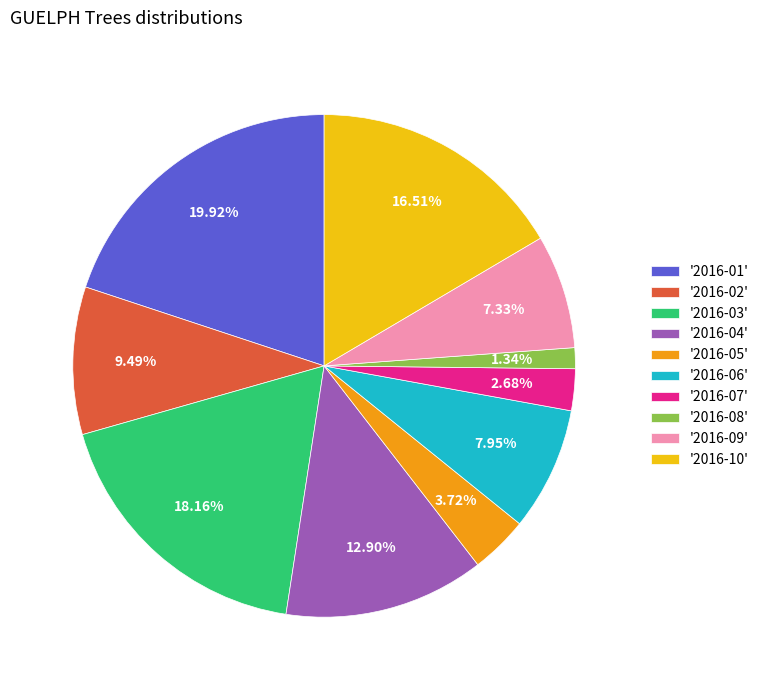

What is the largest slice in the pie chart?

'2016-01'